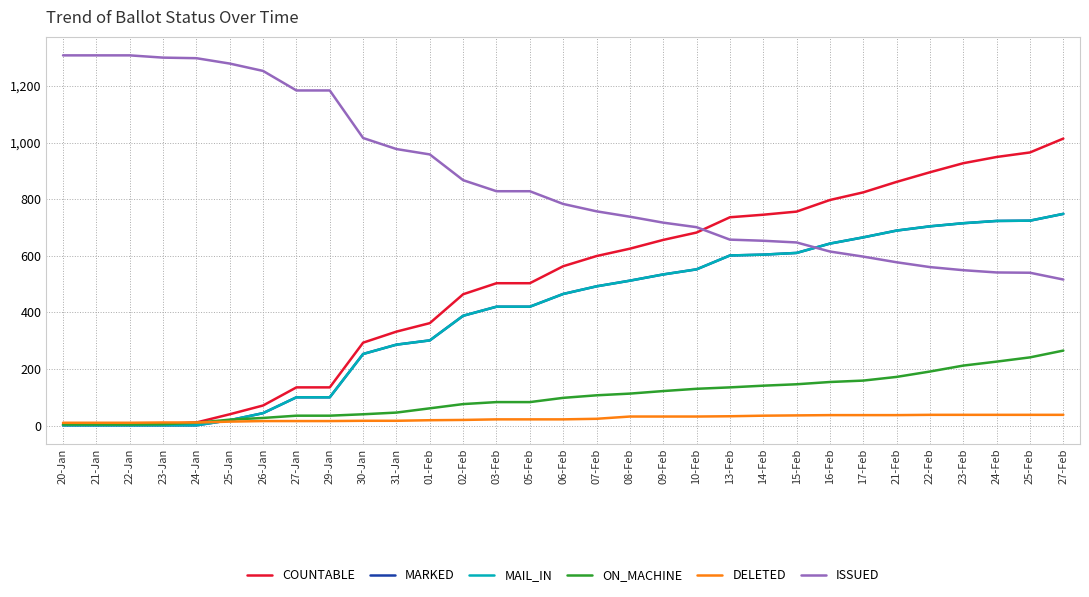

Which has a higher value, 16-Feb or 27-Jan?

16-Feb